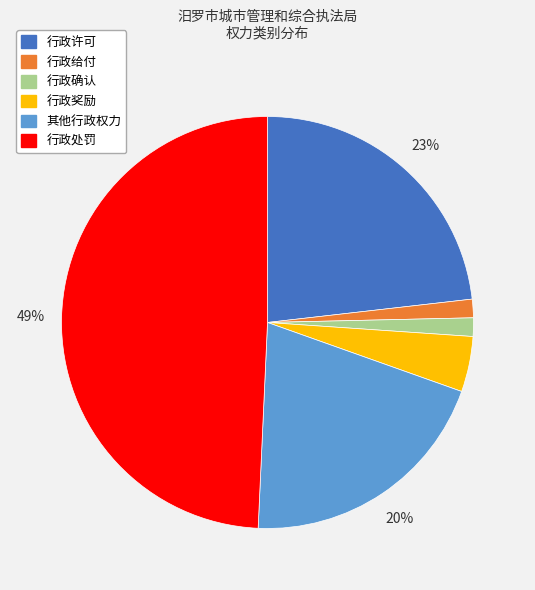

To the nearest percent, what is the difference between the 行政给付 and 行政许可 slice percentages?

22%